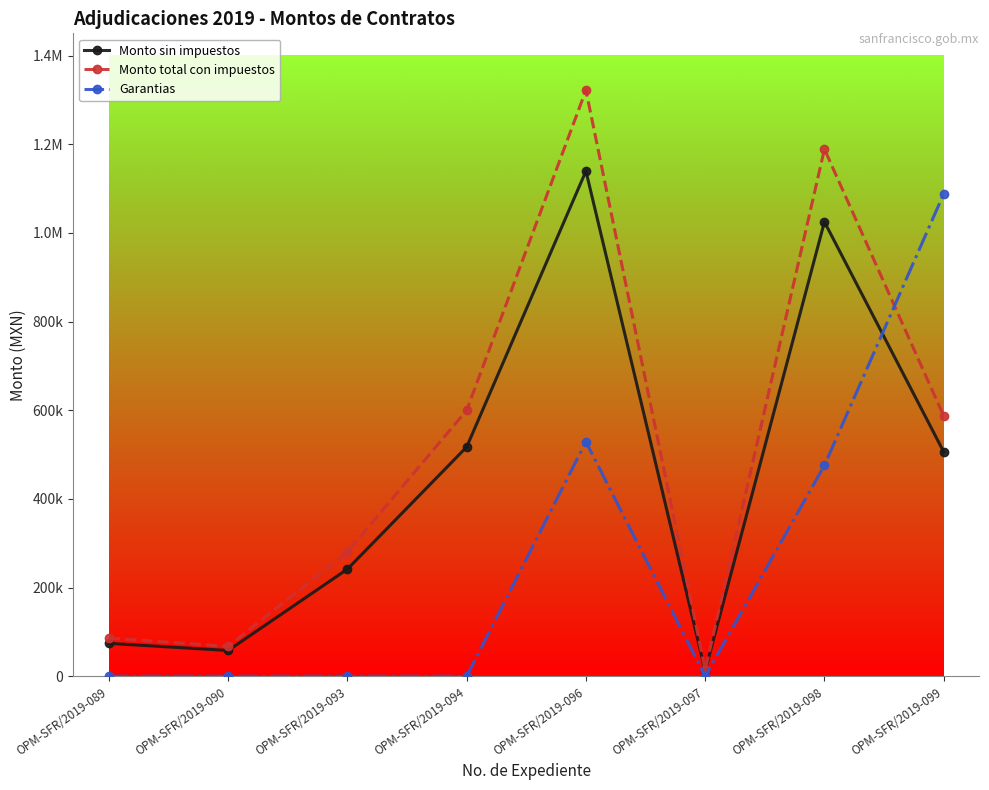

At how many categories does at least one series exceed 546730?

4